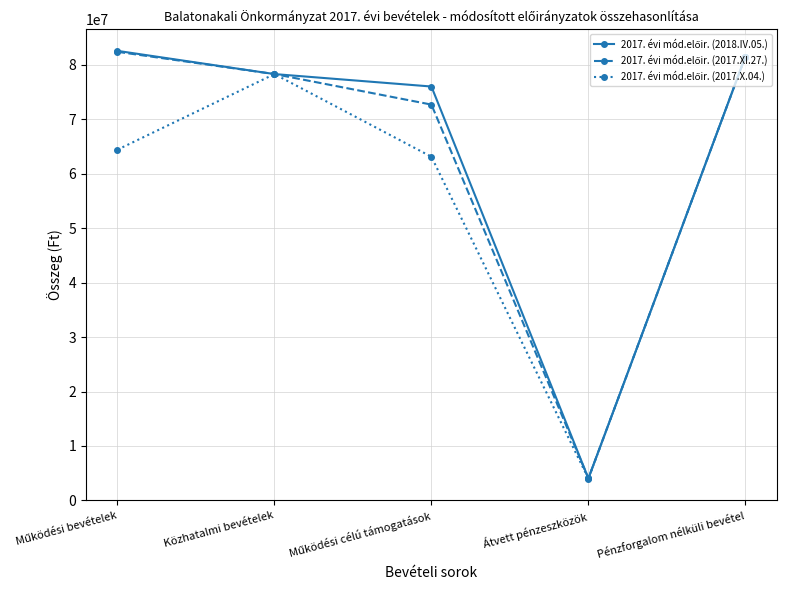

What is the minimum value shown in the chart?

4000400